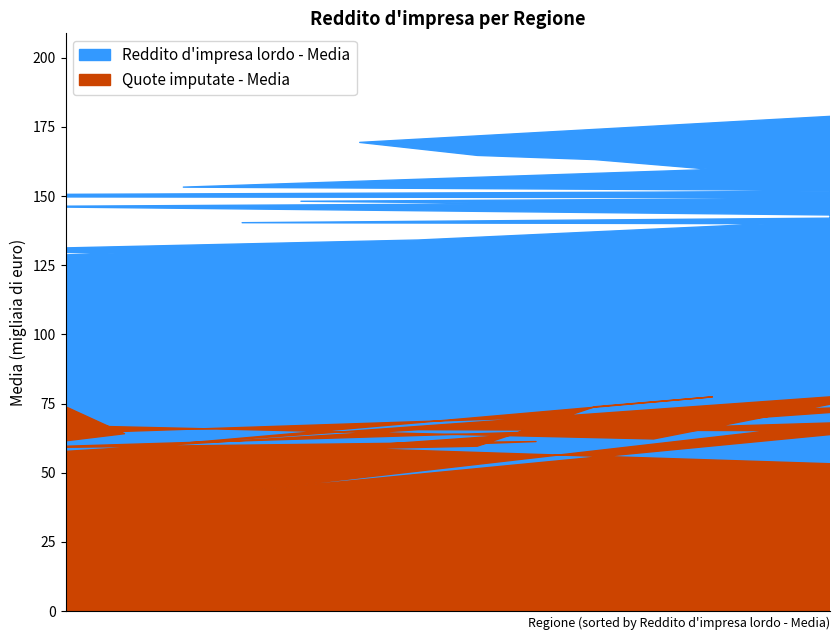

The Quote imputate - Media series shows 61.5 at Piemonte. True or false?

True